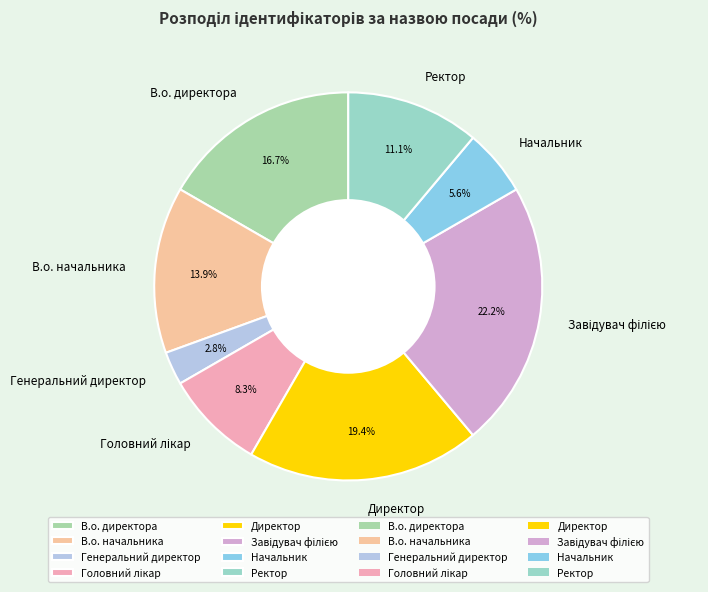

What is the smallest slice in the pie chart?

Генеральний директор